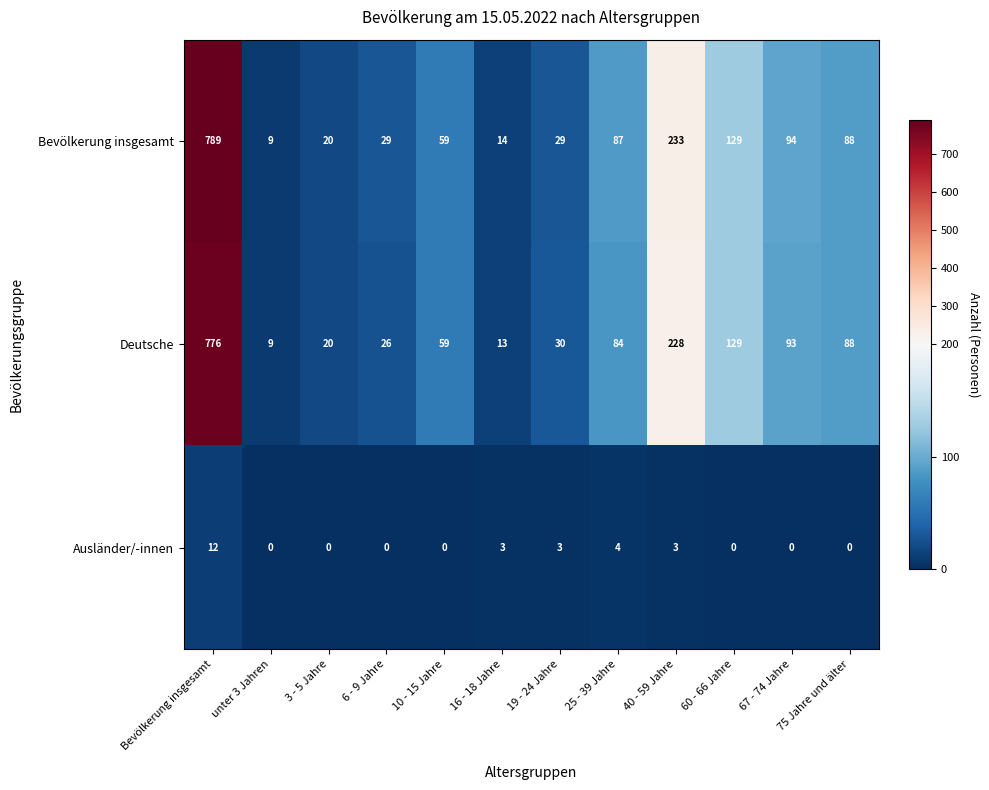

List the series in order of their peak value, lowest first.

Ausländer/-innen, Deutsche, Bevölkerung insgesamt